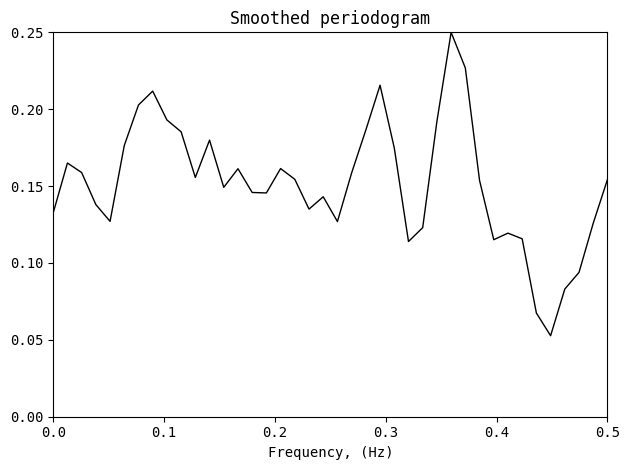

What is the value of the 38th point from the left?

0.1